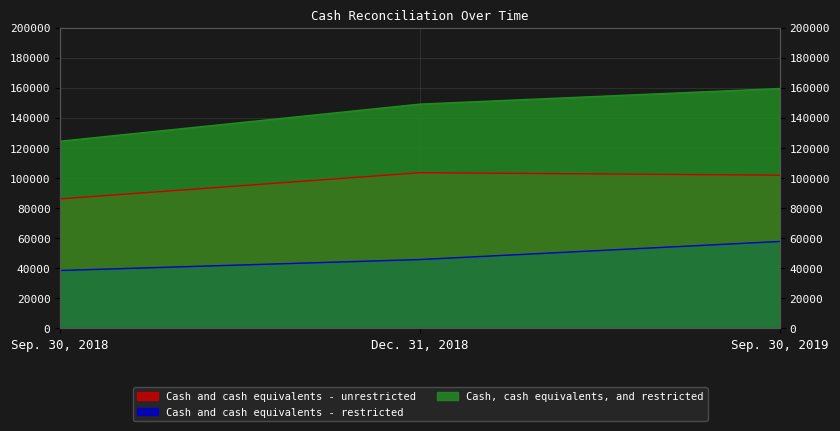

Reading right to left, list all the values displayed in this chart.

Cash and cash equivalents - unrestricted: 101786	103437	86025
Cash and cash equivalents - restricted: 57673	45652	38372
Cash, cash equivalents, and restricted: 159459	149089	124397